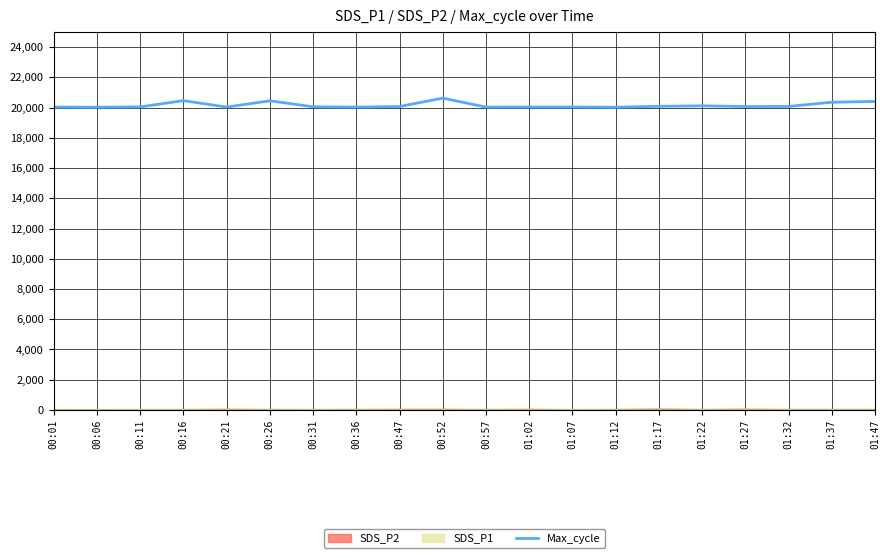

Does the chart have visible grid lines?

Yes